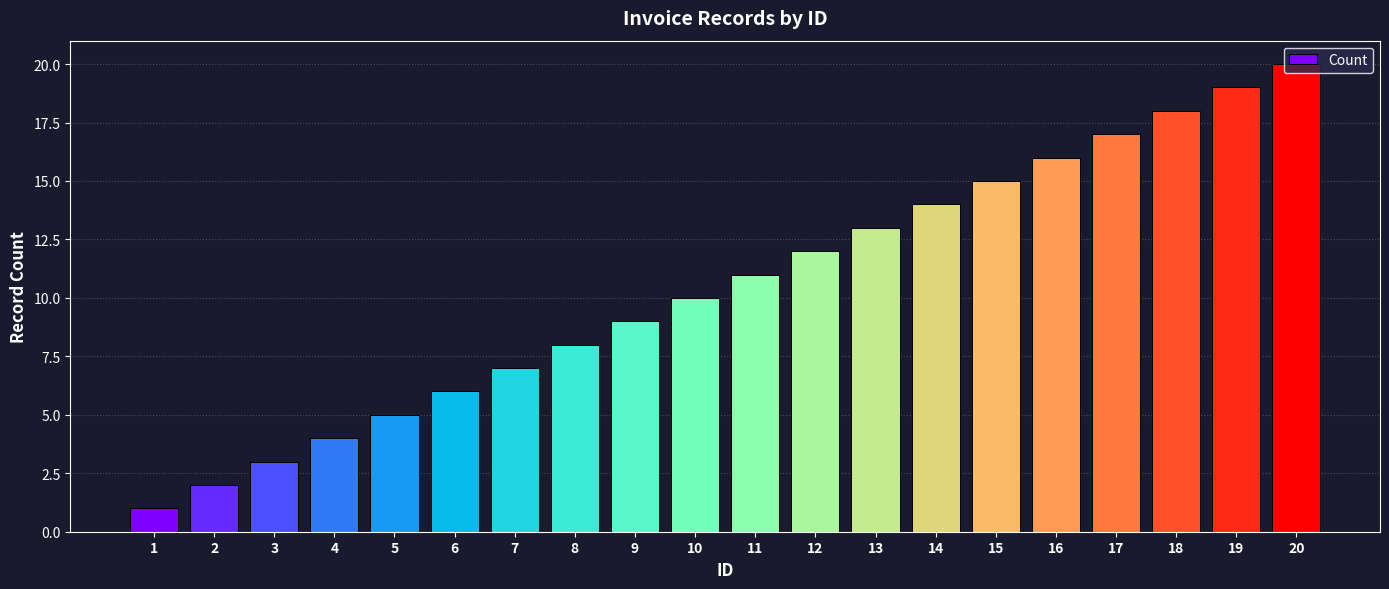

Reading right to left, list all the values displayed in this chart.

20	19	18	17	16	15	14	13	12	11	10	9	8	7	6	5	4	3	2	1